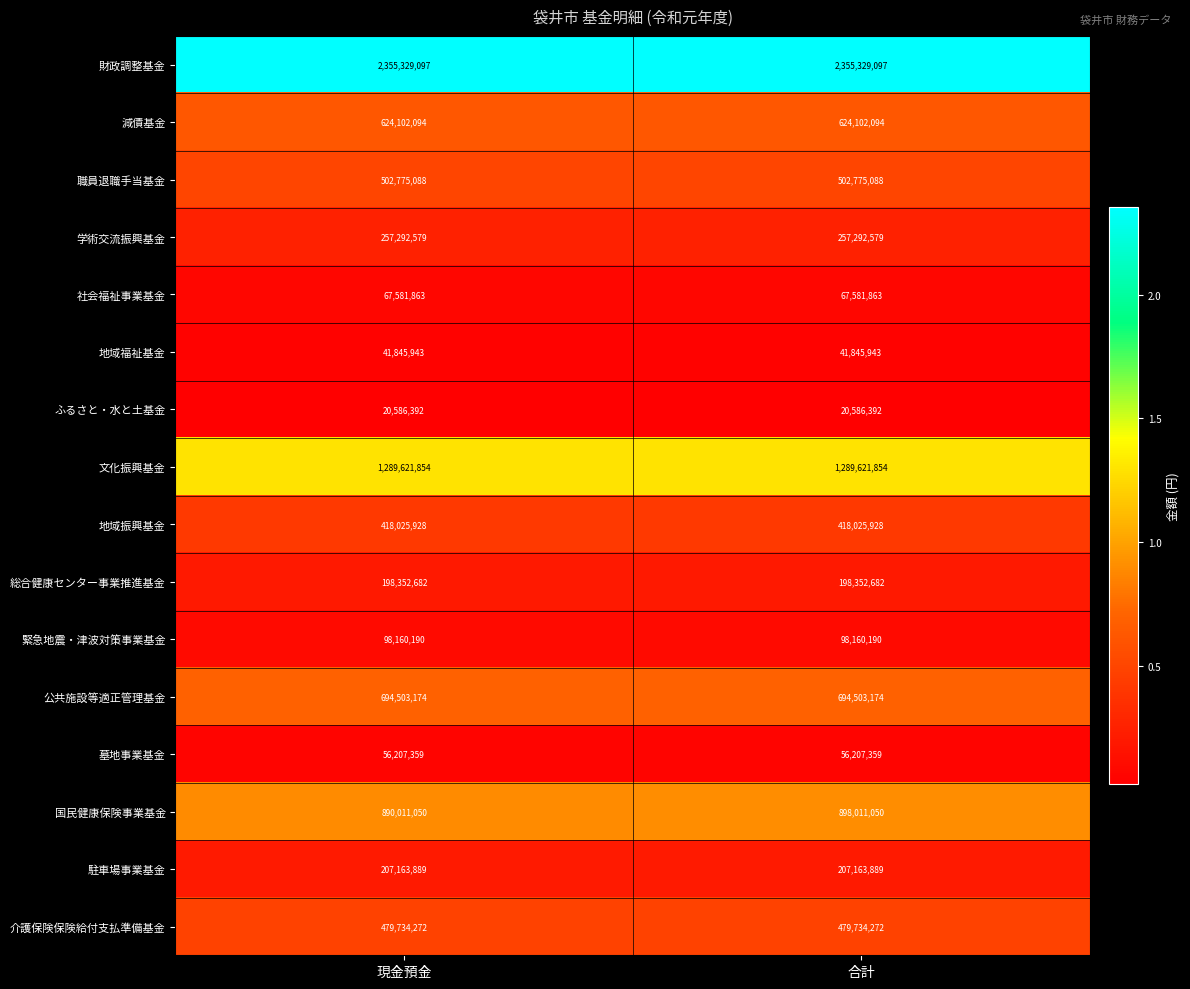

Which series has the largest range (max minus min)?

国民健康保険事業基金